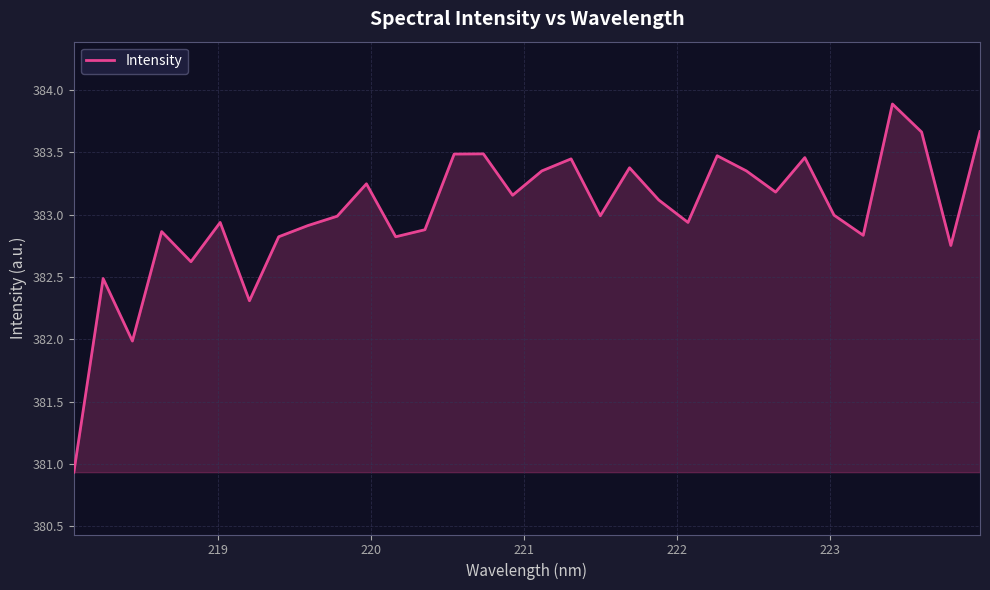

What is the minimum value shown in the chart?

380.9